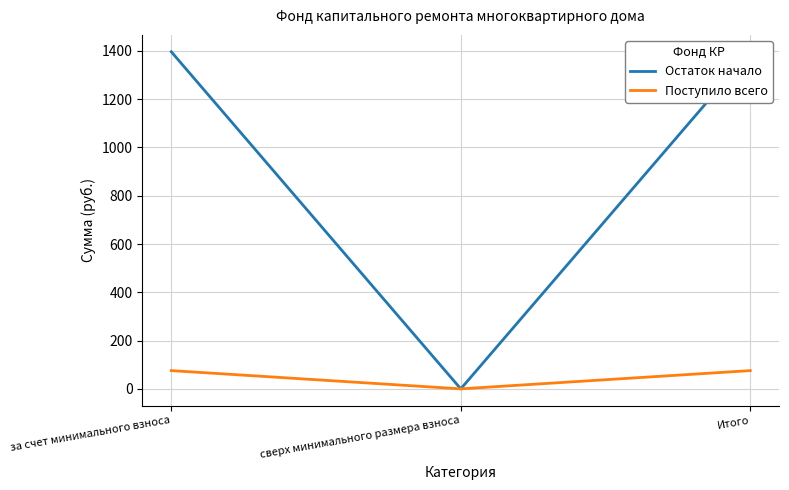

At which label does Остаток начало first exceed 1396?

за счет минимального взноса